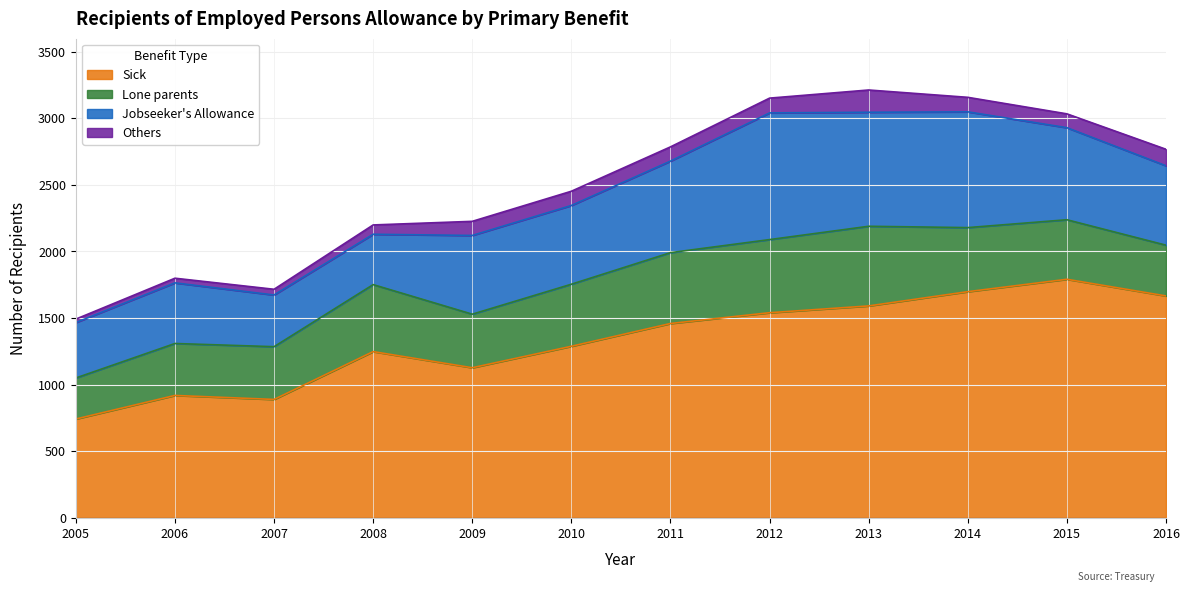

Is it true that Others equals 124 at 2016?

True